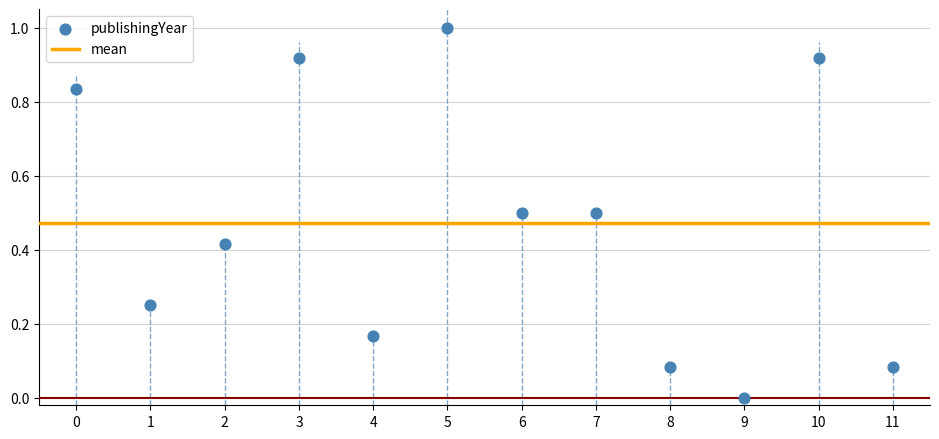

What is the average Y value?

0.5